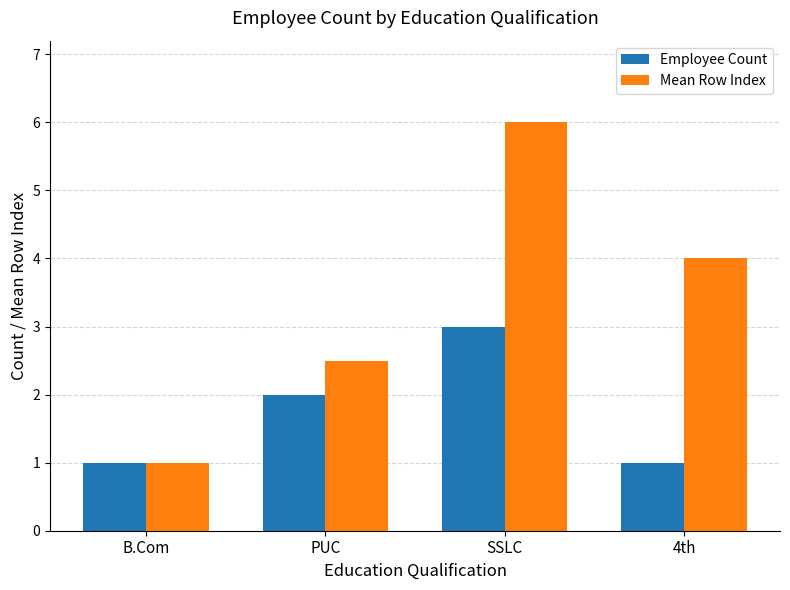

What is the spread (max minus min) of values at SSLC?

3.0